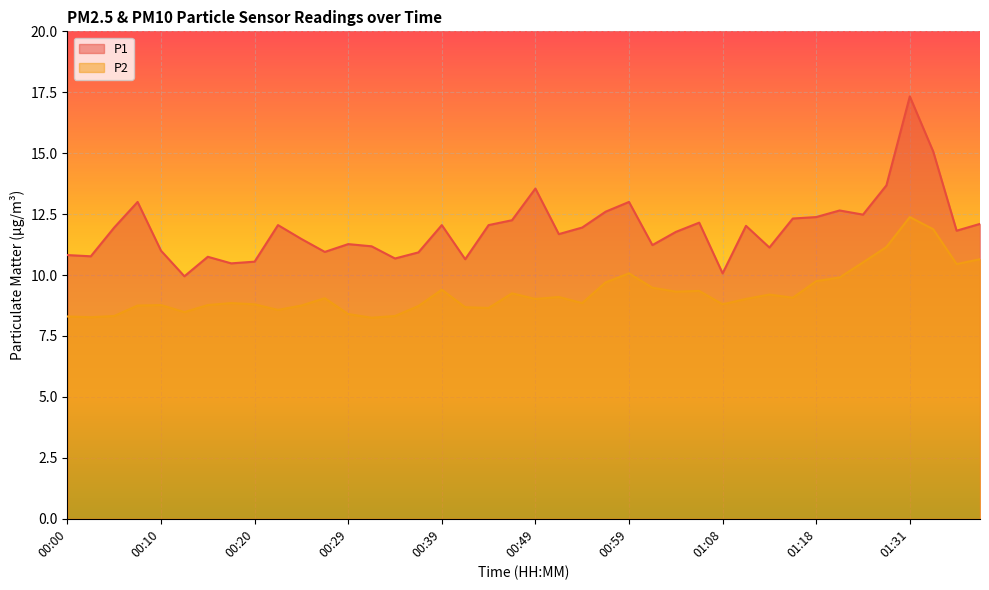

At which category is the sum across all series the highest?

01:31